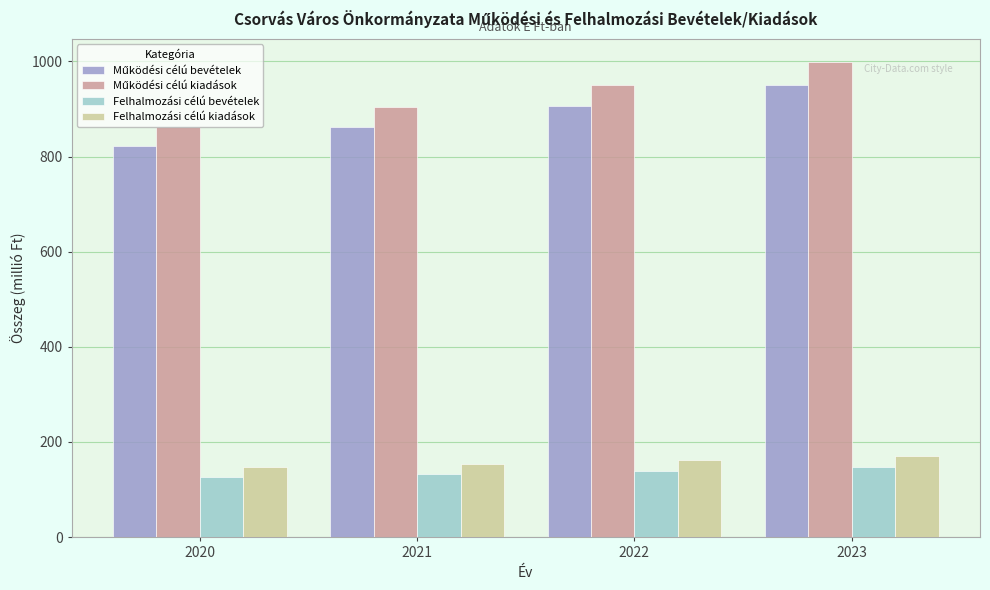

What is the total value across all series at 2023?

2266.0